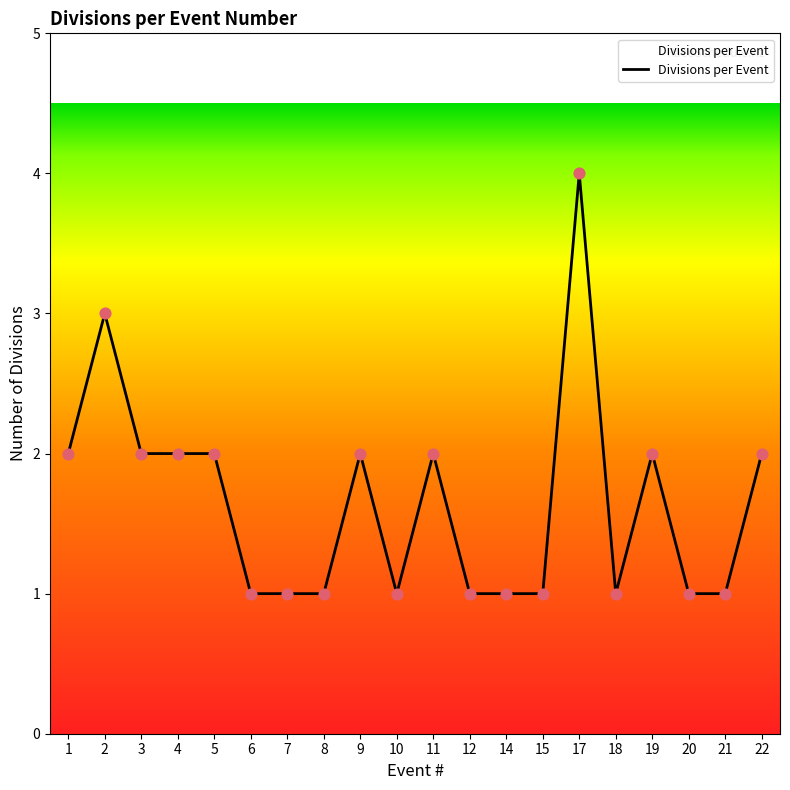

Approximately how many times larger is the value at 11 compared to 19?

1.0